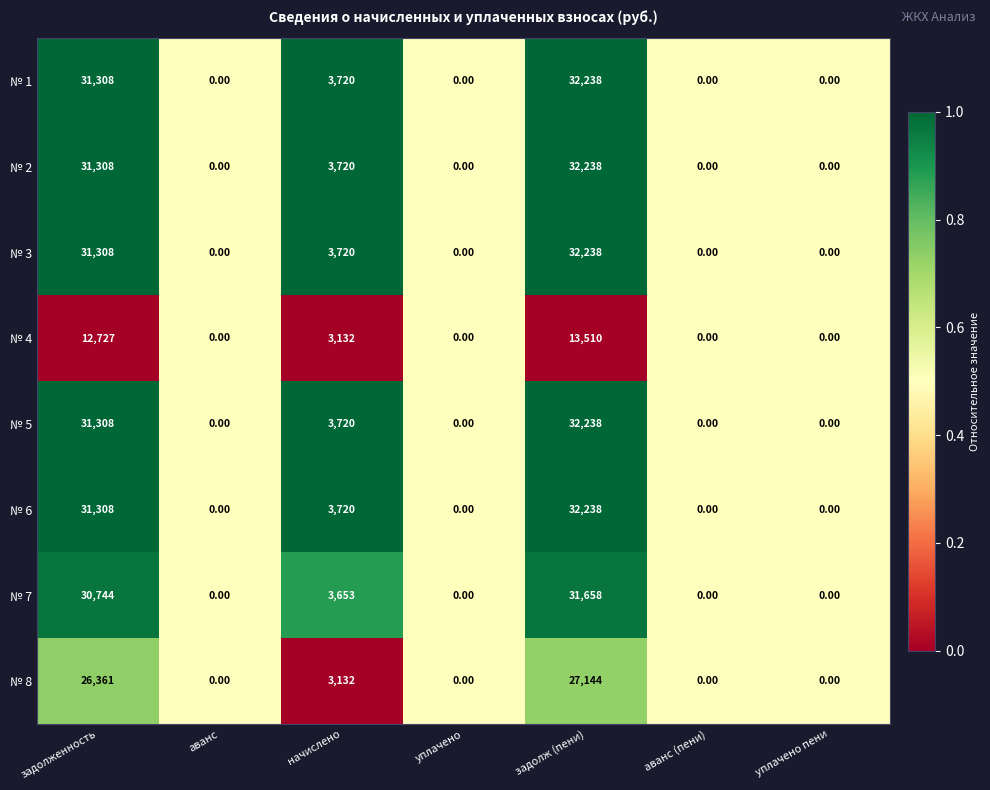

What is the sum of the № 8 values at начислено and аванс (пени)?

3132